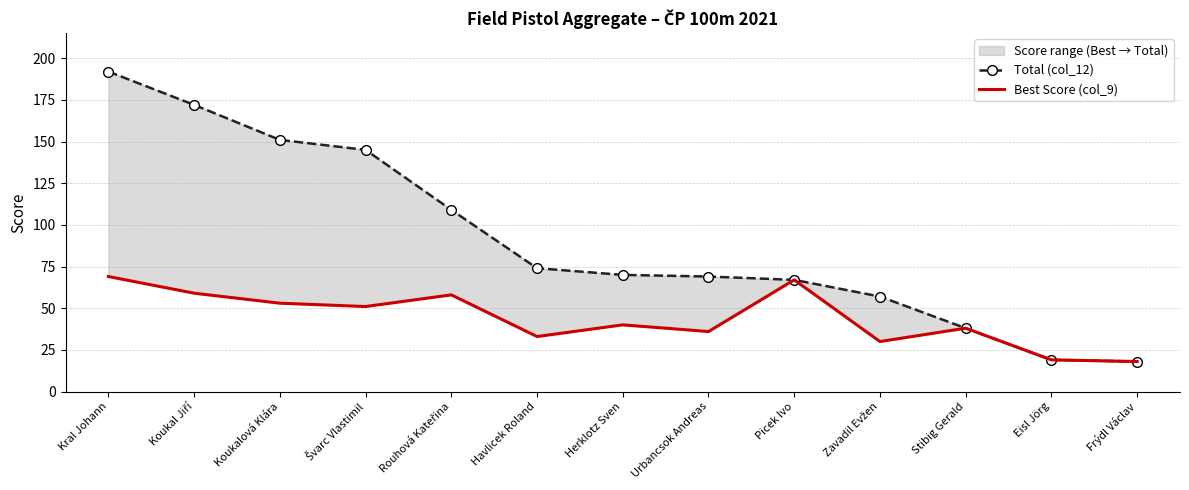

Reading left to right, list all the values displayed in this chart.

Total (col_12): 192	172	151	145	109	74	70	69	67	57	38	19	18
Best Score (col_9): 69	59	53	51	58	33	40	36	67	30	38	19	18